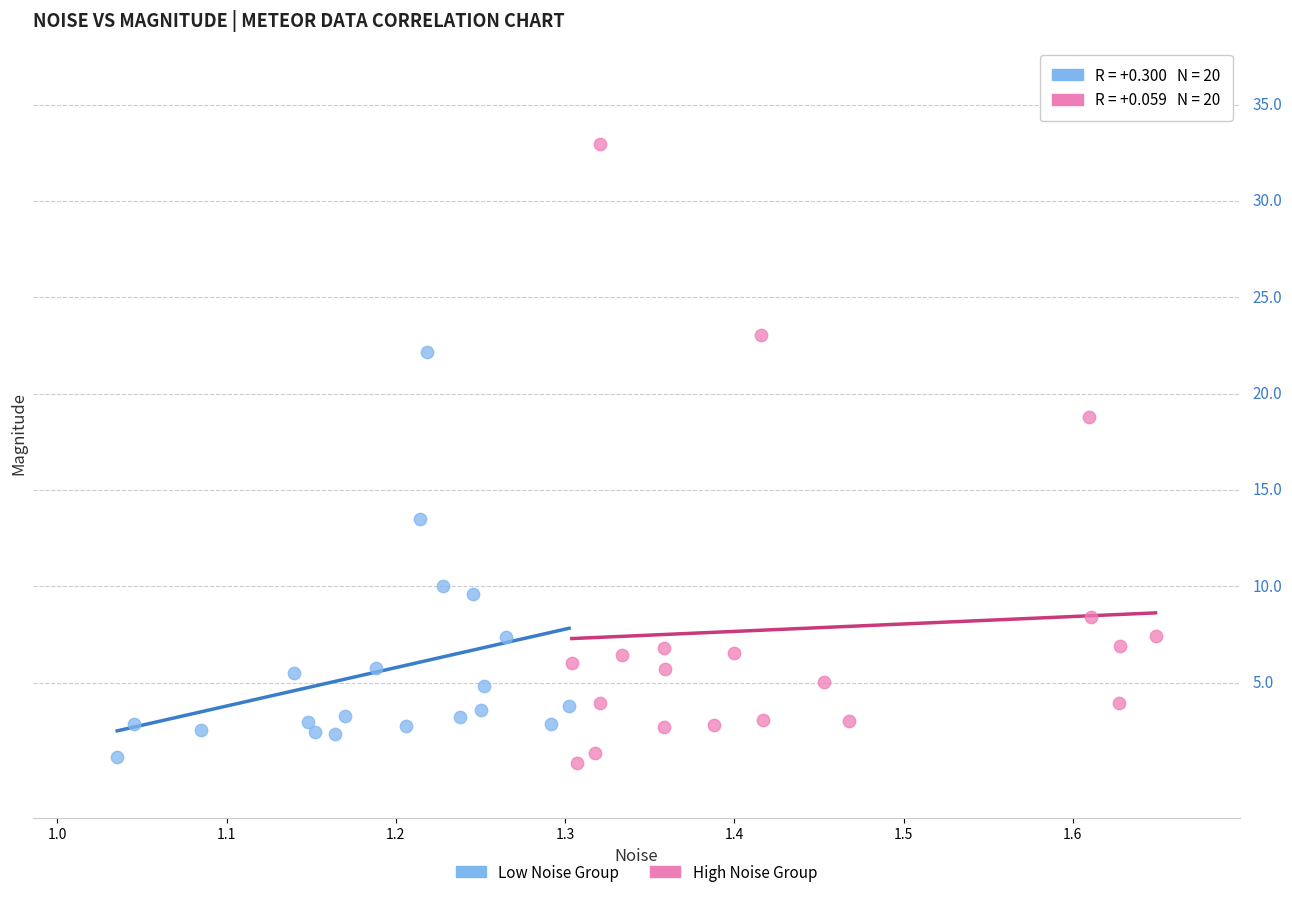

What are all the series names shown in the legend?

Low Noise Group, High Noise Group